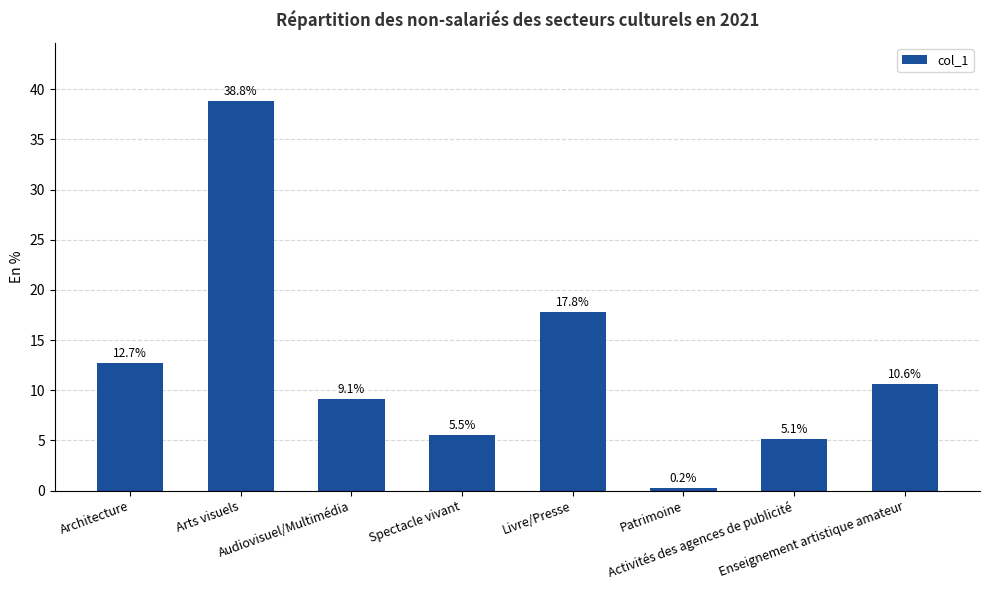

List the labels in order of value, largest first.

Arts visuels, Livre/Presse, Architecture, Enseignement artistique amateur, Audiovisuel/Multimédia, Spectacle vivant, Activités des agences de publicité, Patrimoine